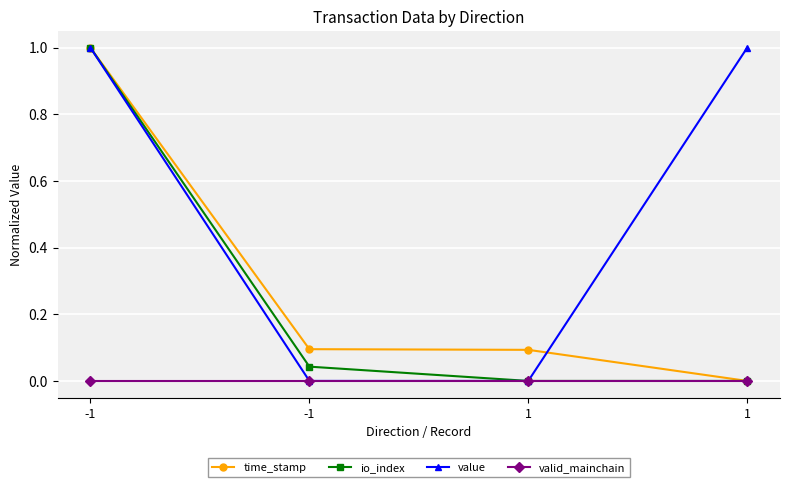

Where is valid_mainchain nearest to the value 0?

-1